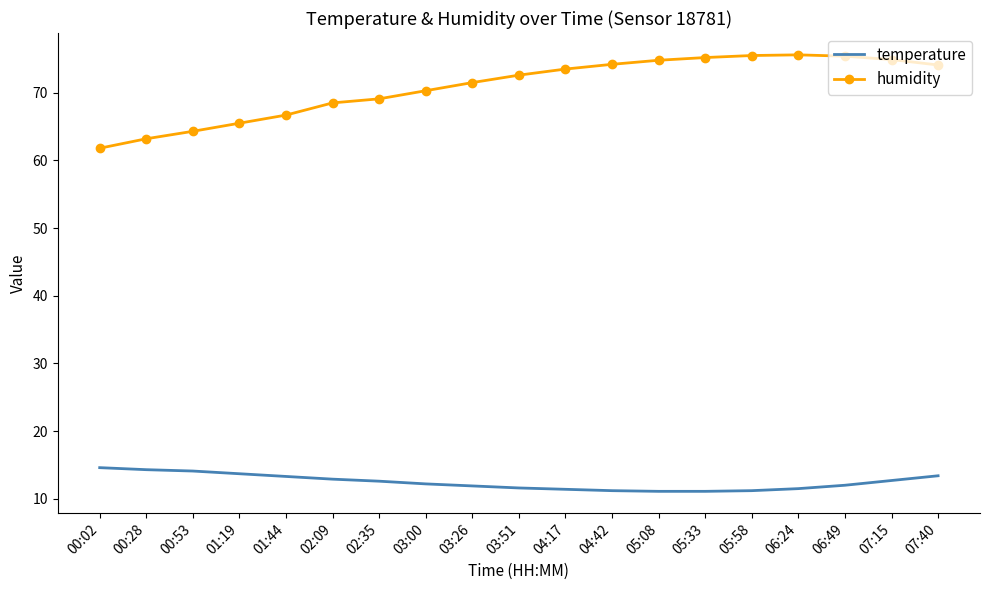

Rank the series at 06:24 from highest to lowest value.

humidity, temperature